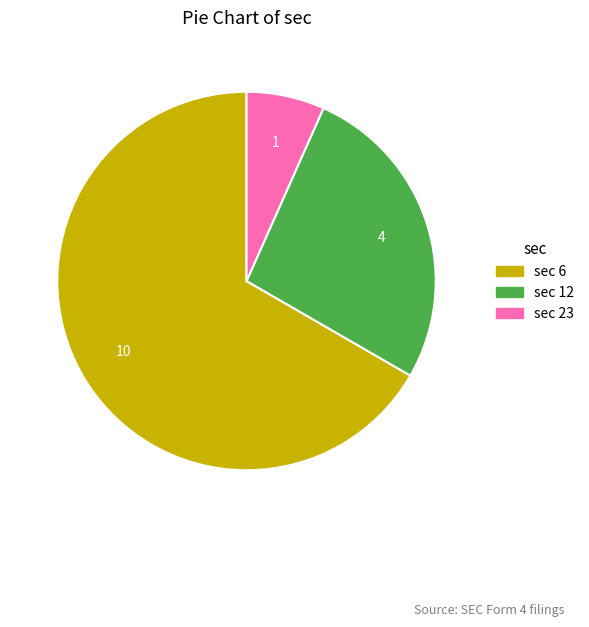

Is there any slice that represents more than half of the pie?

Yes